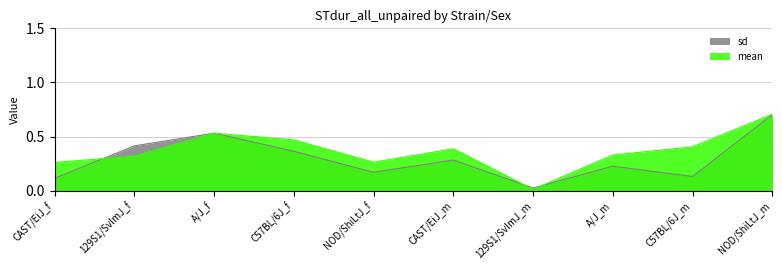

Which category has the lowest value across all series?

129S1/SvImJ_m